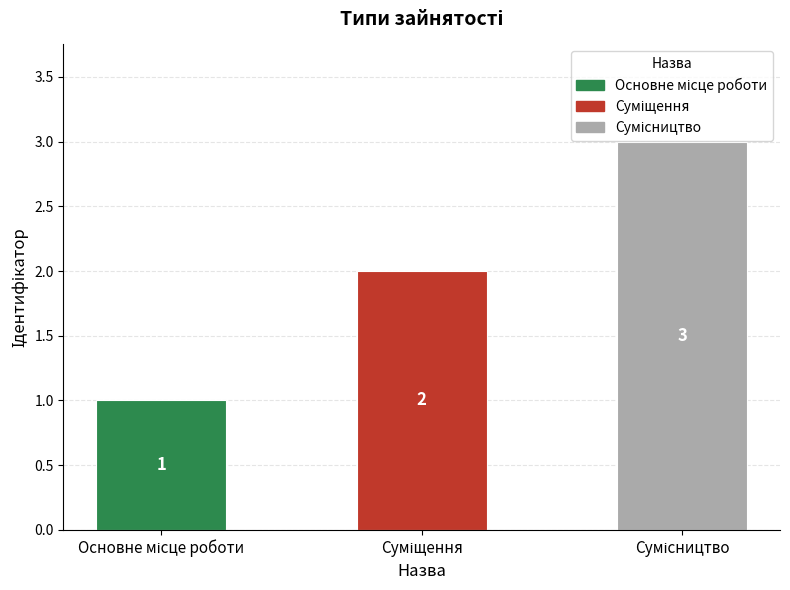

What is the maximum value shown in the chart?

3